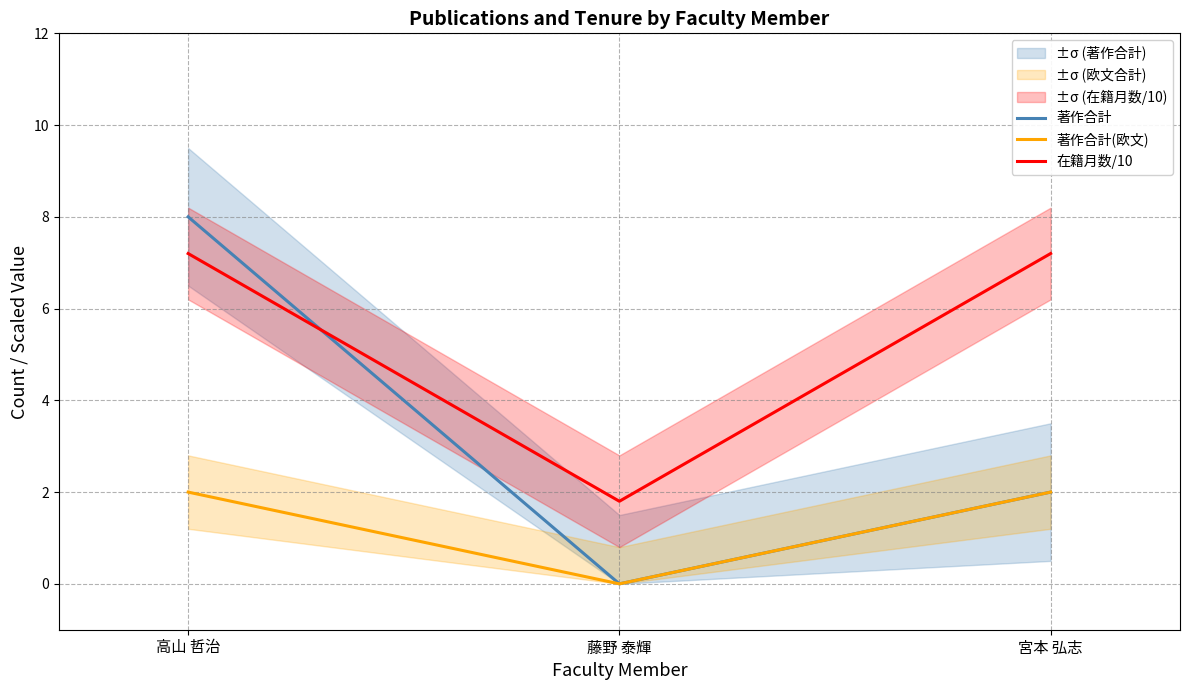

The 著作合計 series shows 13.5 at 高山 哲治. True or false?

False